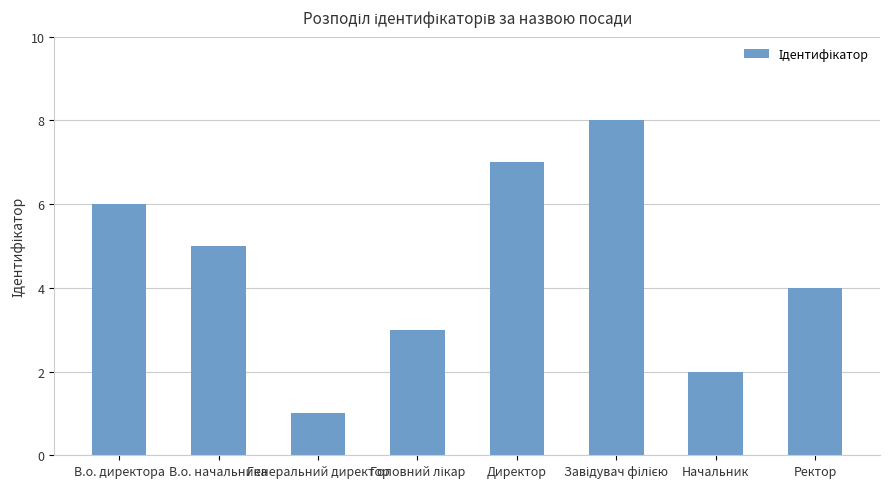

What position from the left is Начальник?

7